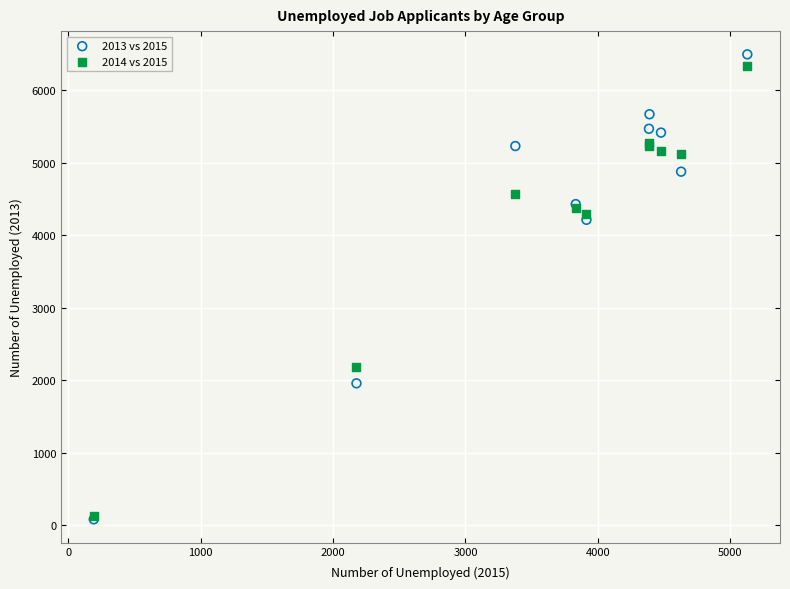

Across all series, what Y value is closest to 3287?

4211